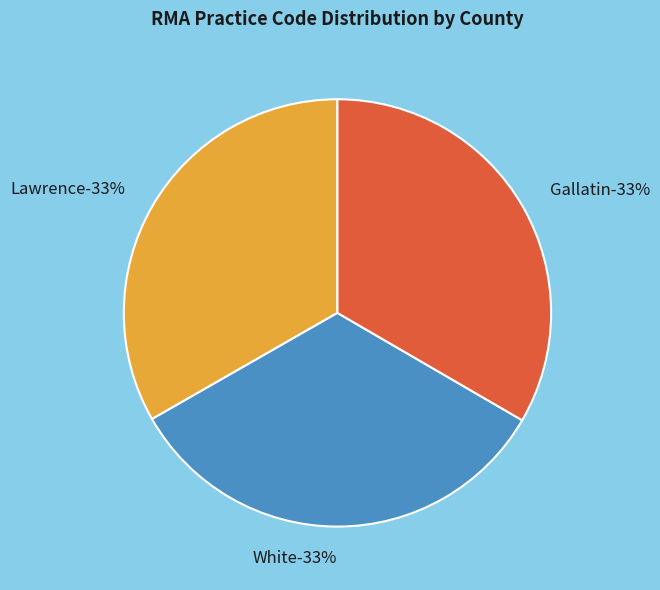

Is it true that Lawrence is 41% of the pie?

False